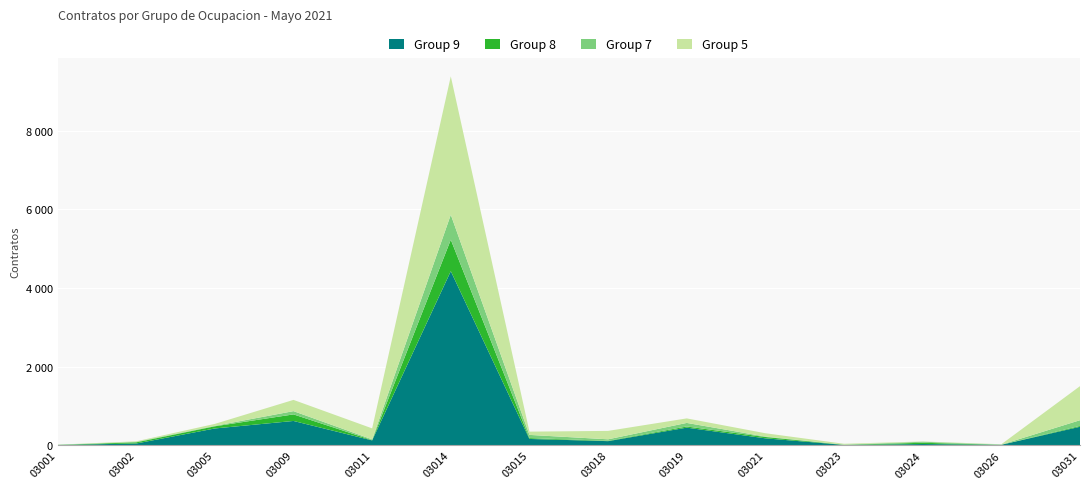

Reading left to right, list all the values displayed in this chart.

Group 9: 03001=7	03002=44	03005=427	03009=618	03011=123	03014=4430	03015=160	03018=104	03019=448	03021=176	03023=8	03024=31	03026=12	03031=470
Group 8: 03001=2	03002=30	03005=55	03009=167	03011=7	03014=800	03015=22	03018=9	03019=29	03021=34	03023=3	03024=32	03026=0	03031=22
Group 7: 03001=0	03002=13	03005=12	03009=83	03011=20	03014=636	03015=81	03018=38	03019=91	03021=11	03023=4	03024=26	03026=4	03031=145
Group 5: 03001=5	03002=13	03005=49	03009=286	03011=279	03014=3522	03015=83	03018=214	03019=115	03021=84	03023=22	03024=7	03026=9	03031=867